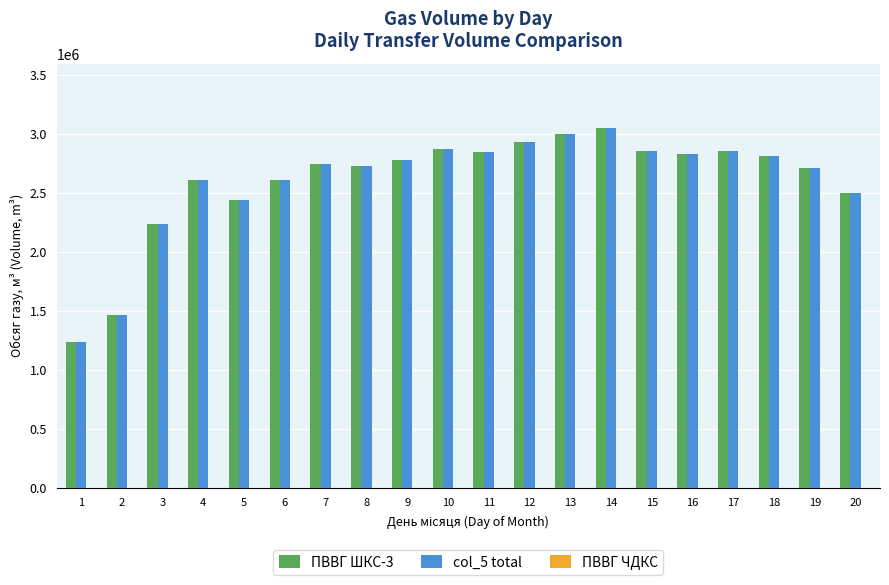

How many bars are there in total?

40